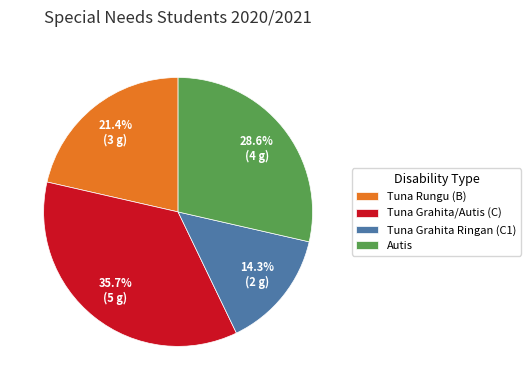

Does any single category account for the majority?

No